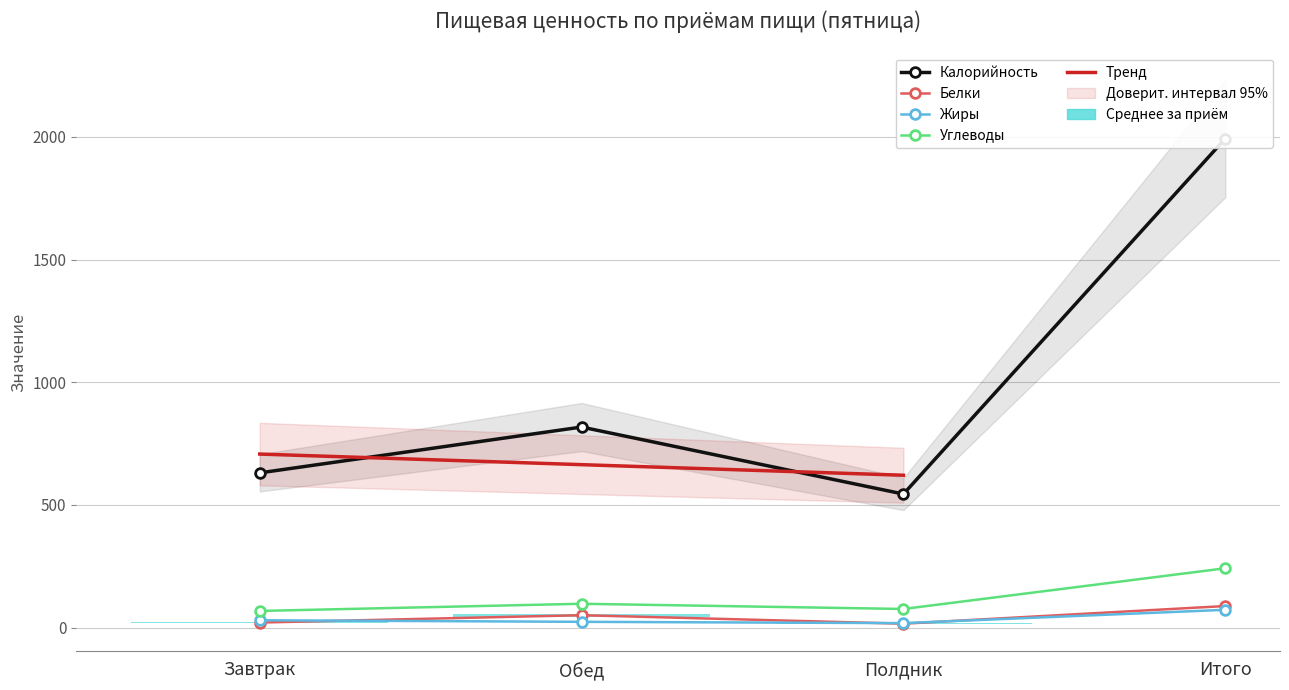

How many interior local valleys does the Углеводы series have?

1